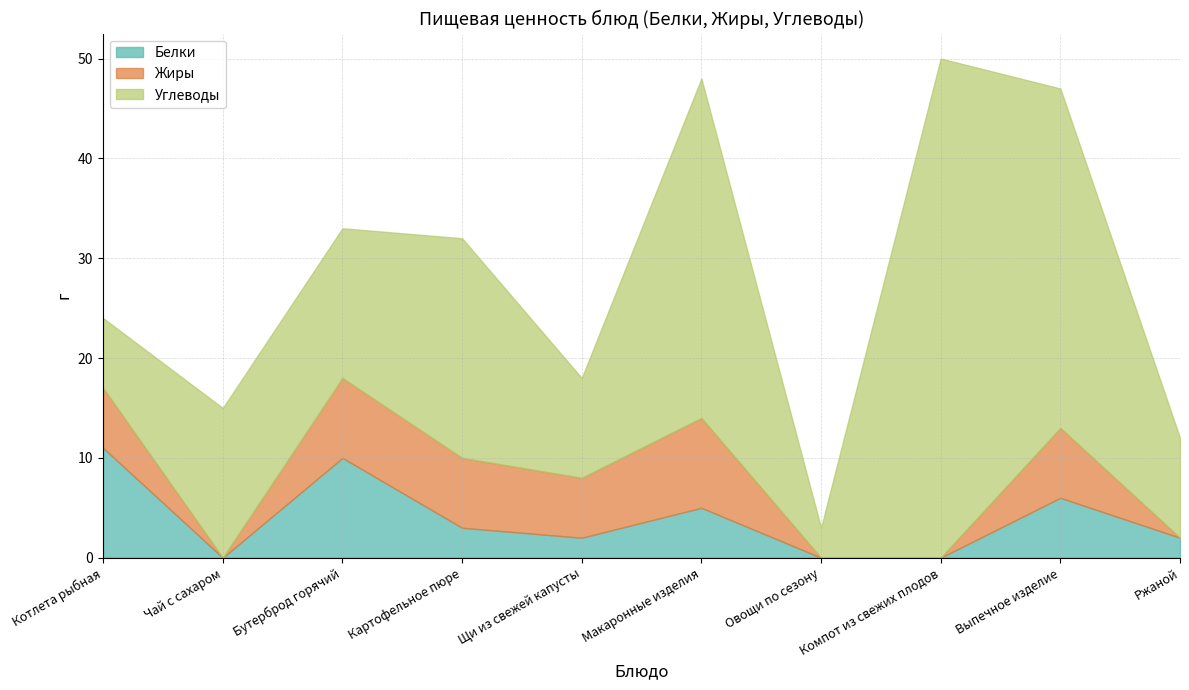

At Макаронные изделия, list the series in order from largest to smallest.

Углеводы, Жиры, Белки